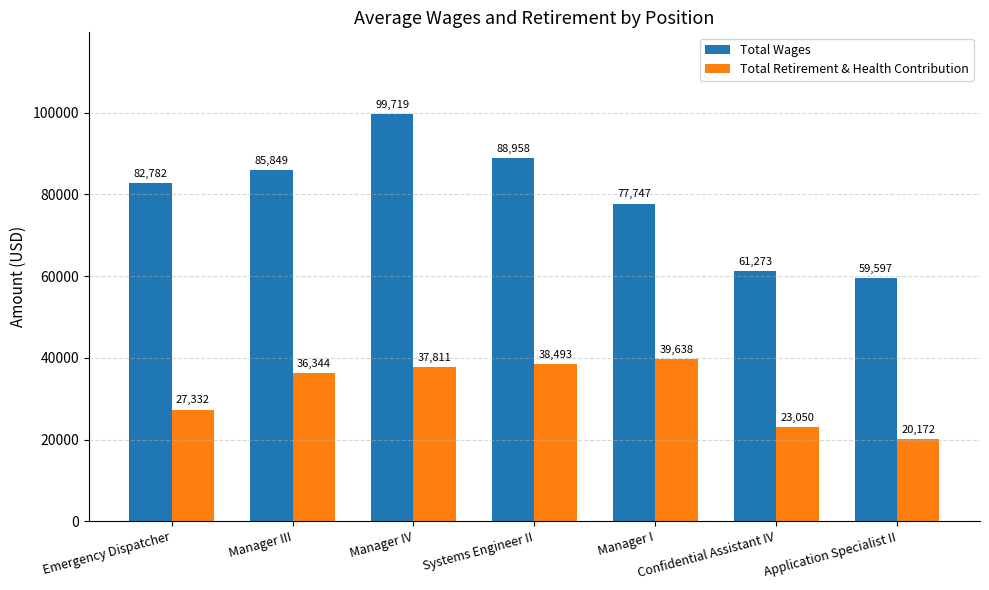

Reading left to right, what are all the values shown in this chart?

Total Wages: Emergency Dispatcher=82782	Manager III=85849	Manager IV=99719	Systems Engineer II=88958	Manager I=77747	Confidential Assistant IV=61273	Application Specialist II=59597
Total Retirement & Health Contribution: Emergency Dispatcher=27332	Manager III=36344	Manager IV=37811	Systems Engineer II=38493	Manager I=39638	Confidential Assistant IV=23050	Application Specialist II=20172